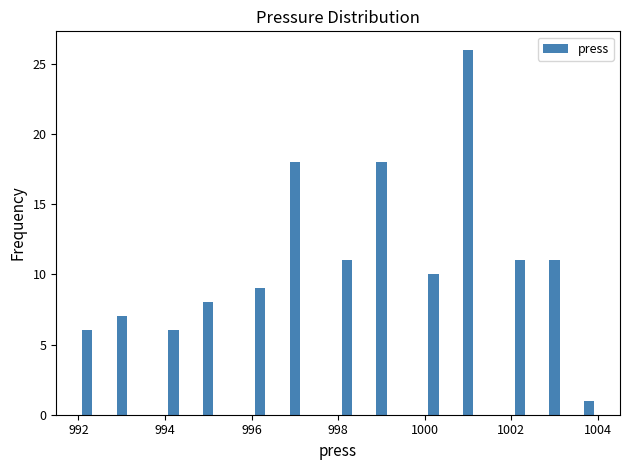

Around what value on the x-axis is the tallest bar? Give the approximate position of its centre, as read against the axis.

1001.0